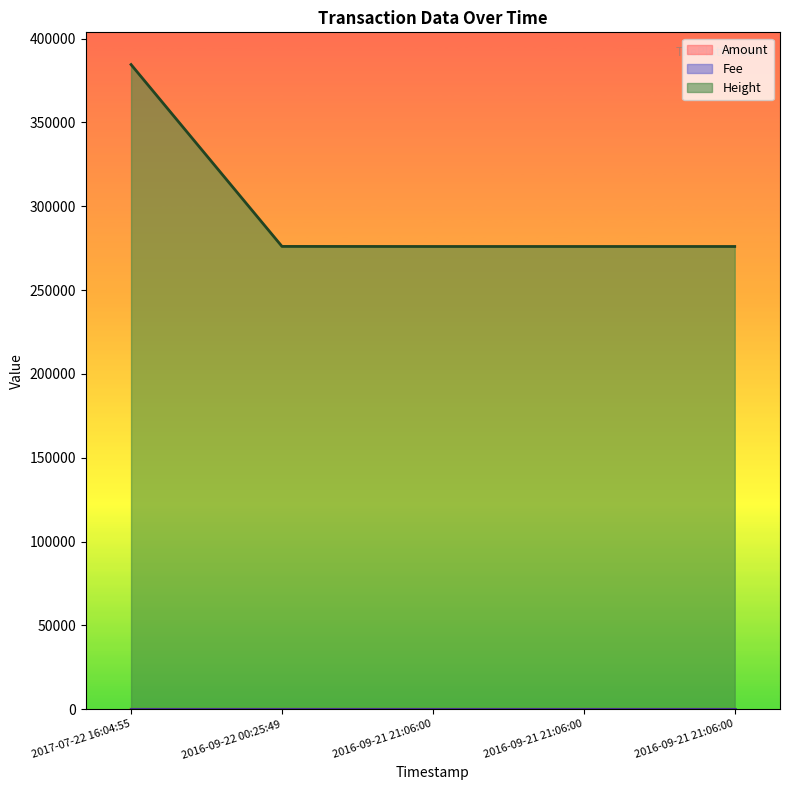

How many lines are shown in the chart?

3